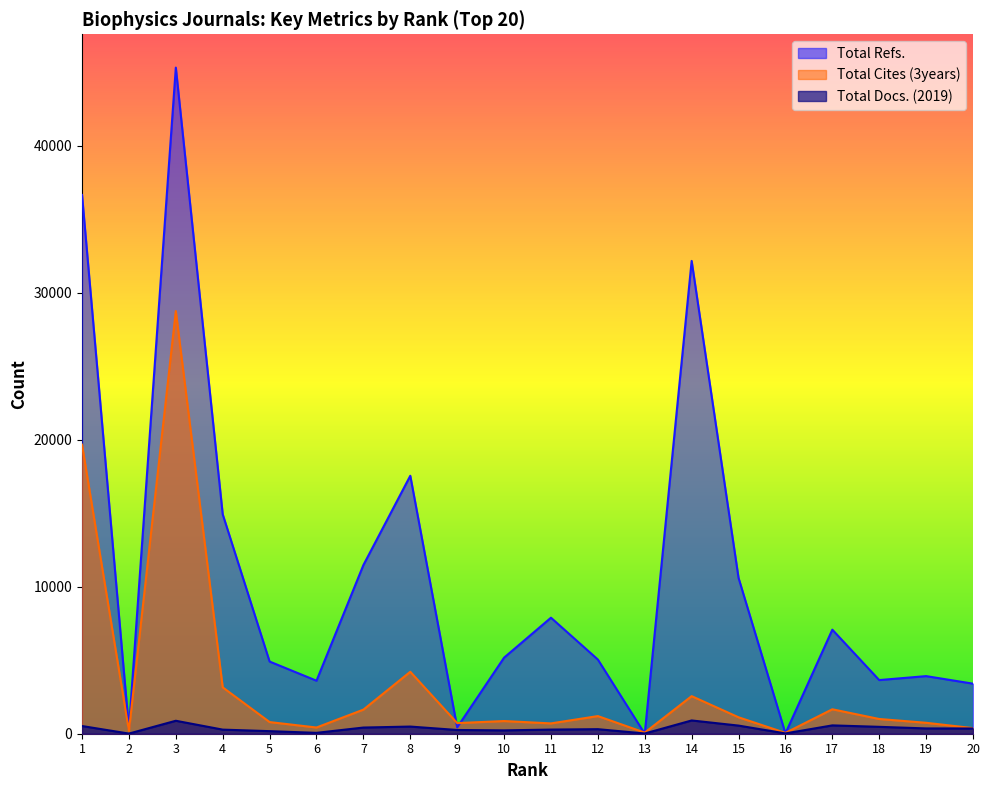

In Total Docs. (2019), how many points are higher than both neighbors (excluding endpoints)?

5